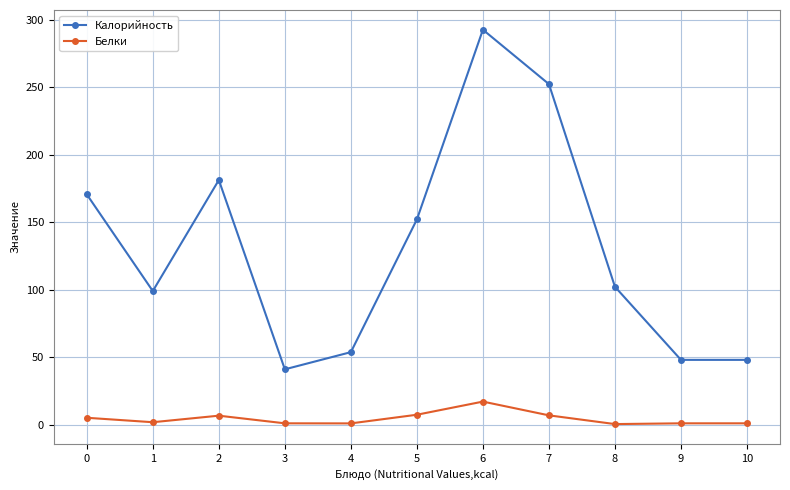

What are all the series names shown in the legend?

Калорийность, Белки